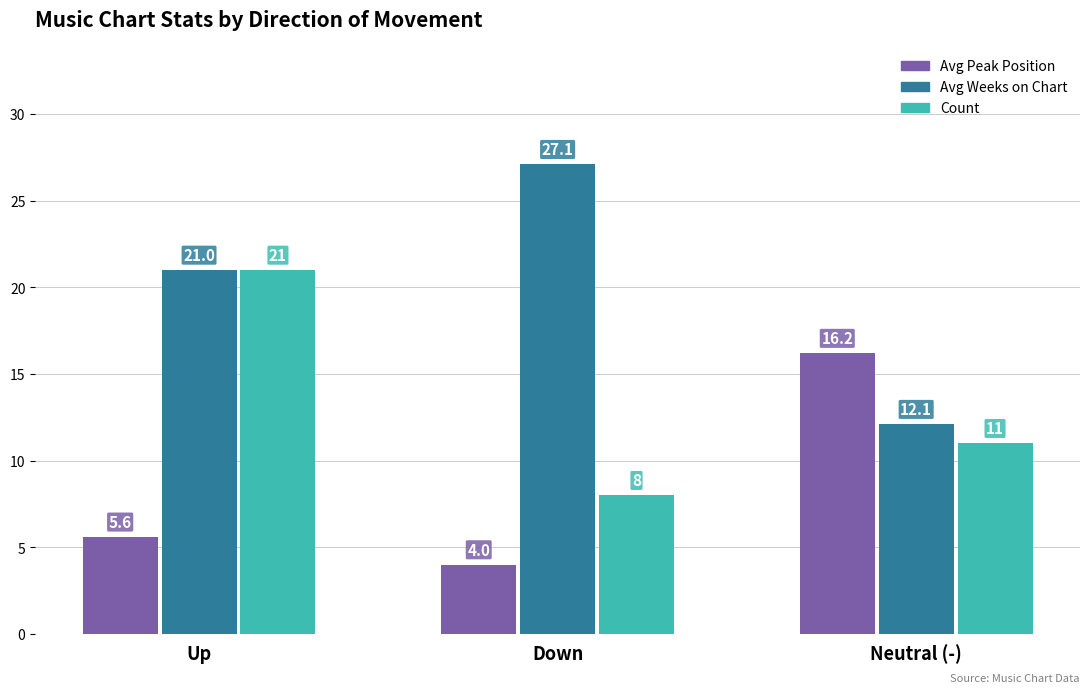

What is the difference between the highest and lowest values at Down?

23.1